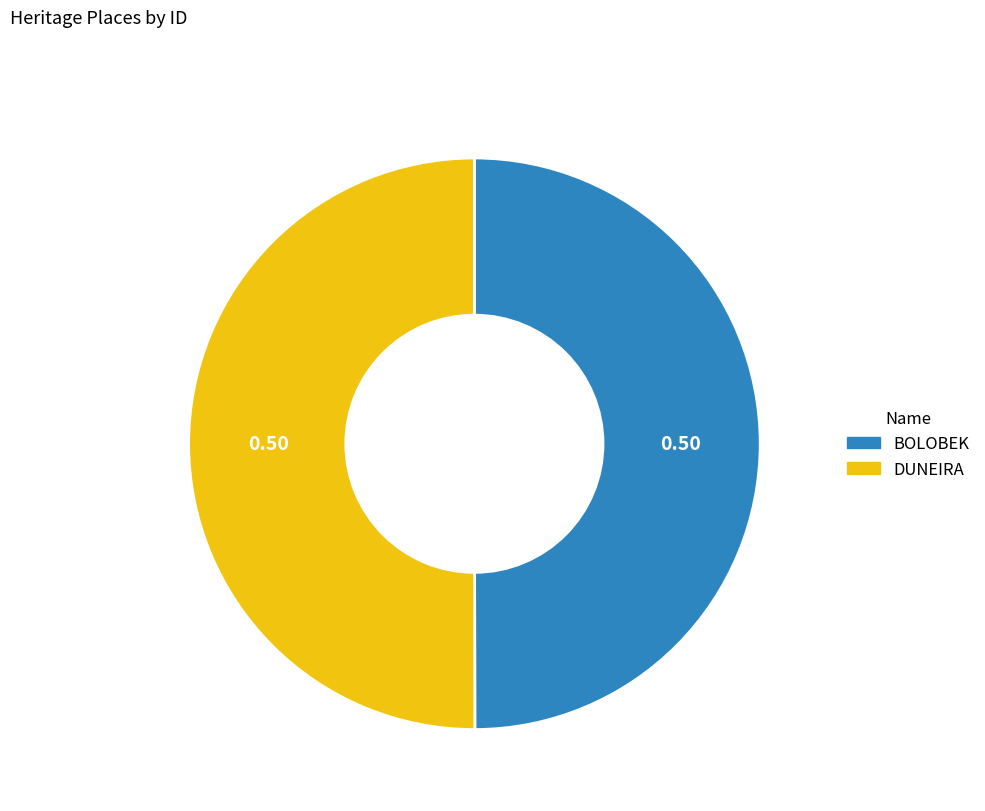

What is the ratio of the value at BOLOBEK to the value at DUNEIRA?

1.0